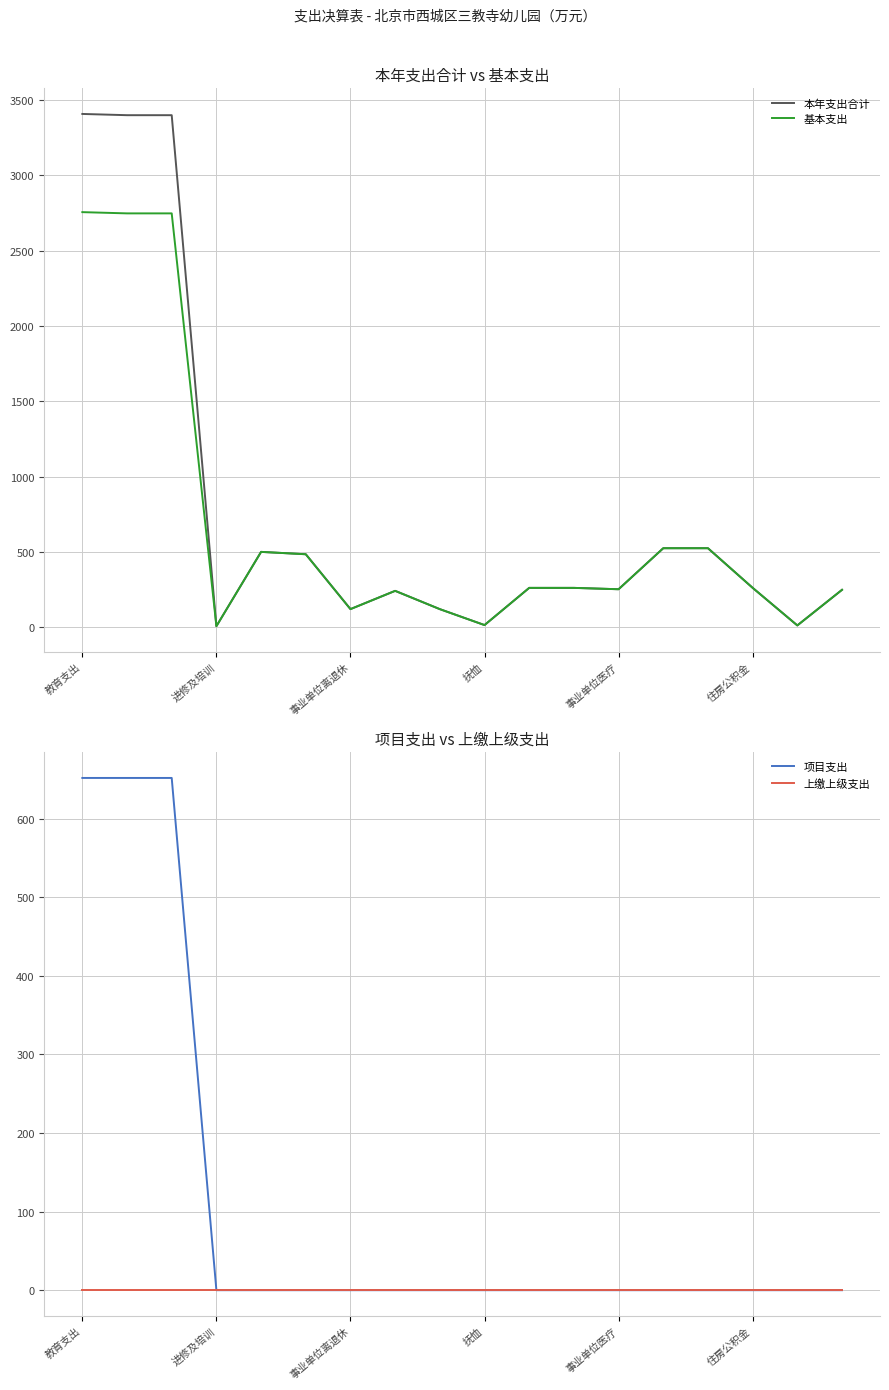

True or false: 基本支出 and 上缴上级支出 intersect in this chart.

False